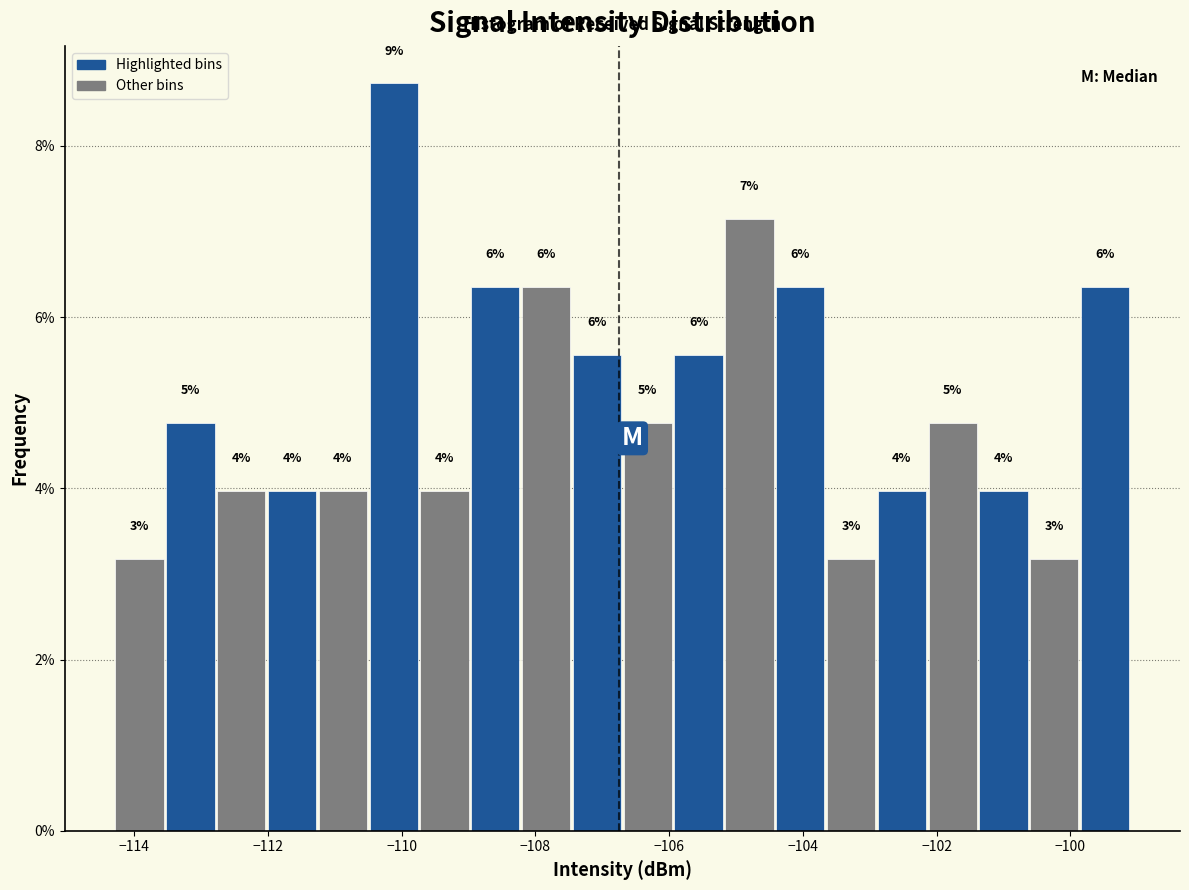

Read against the x-axis, roughly where is the centre of the tallest bar?

-110.2